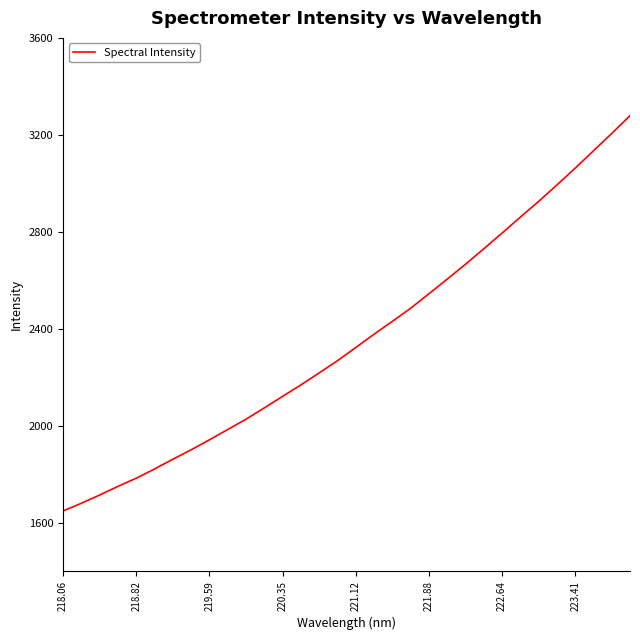

What is the smallest value displayed?

1648.8